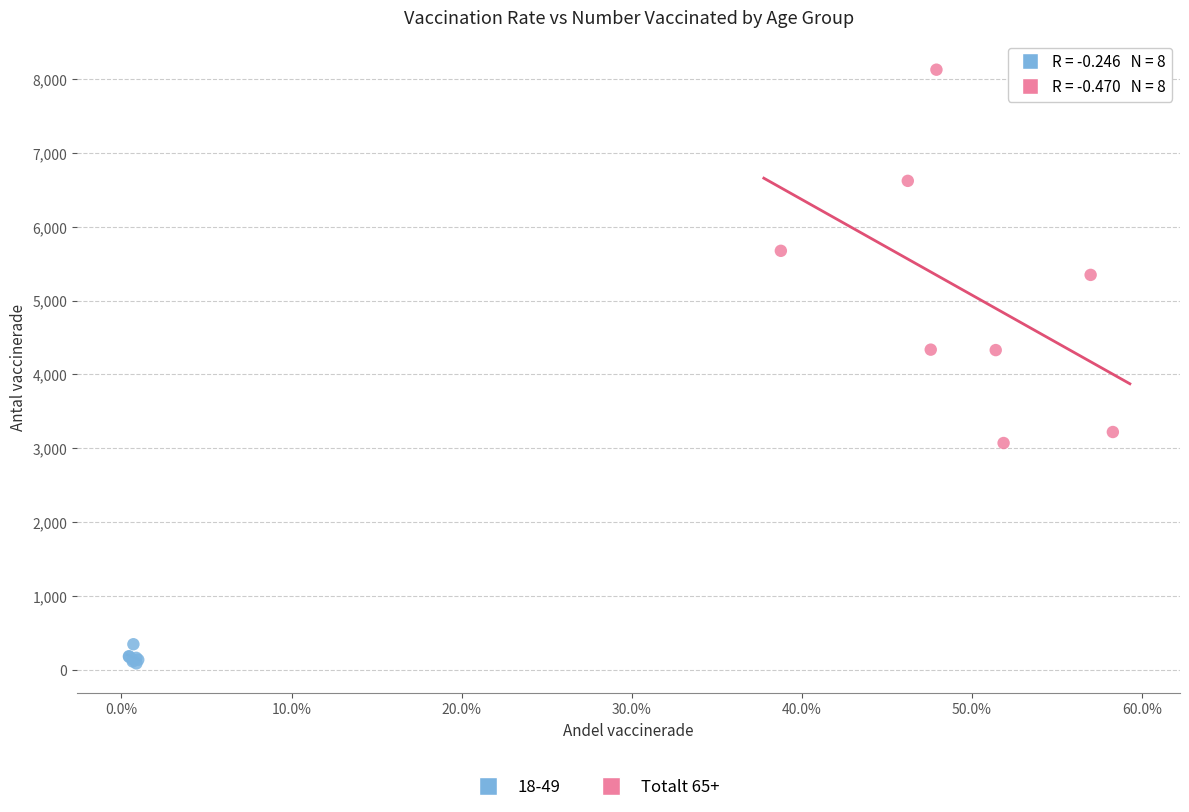

Which series reaches the maximum Y coordinate?

Totalt 65+